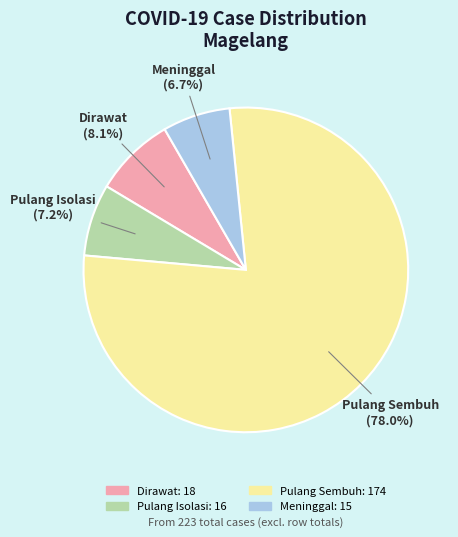

Is Pulang Sembuh the majority of the pie?

Yes